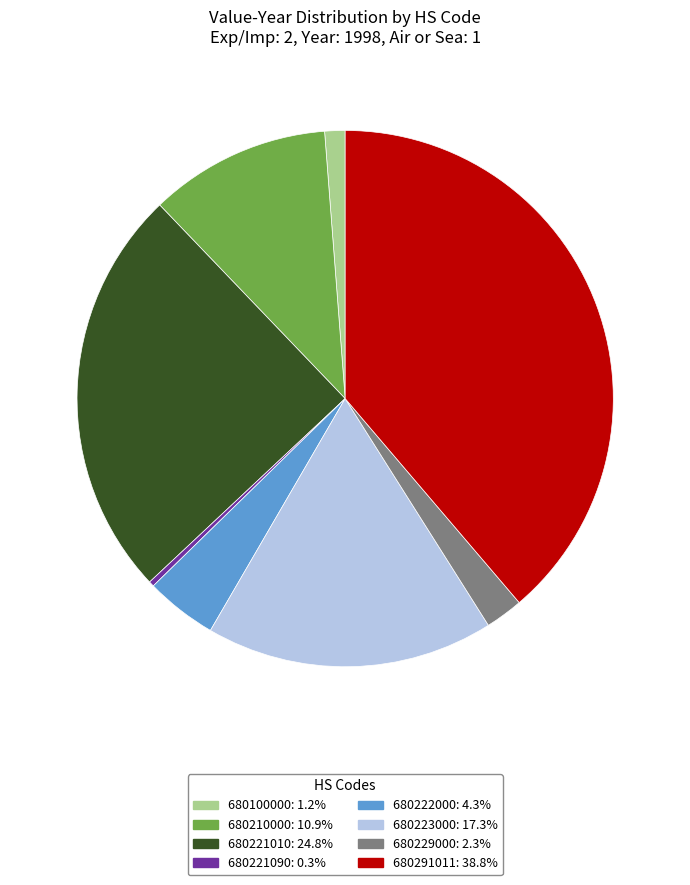

How many slices are in this pie chart?

8